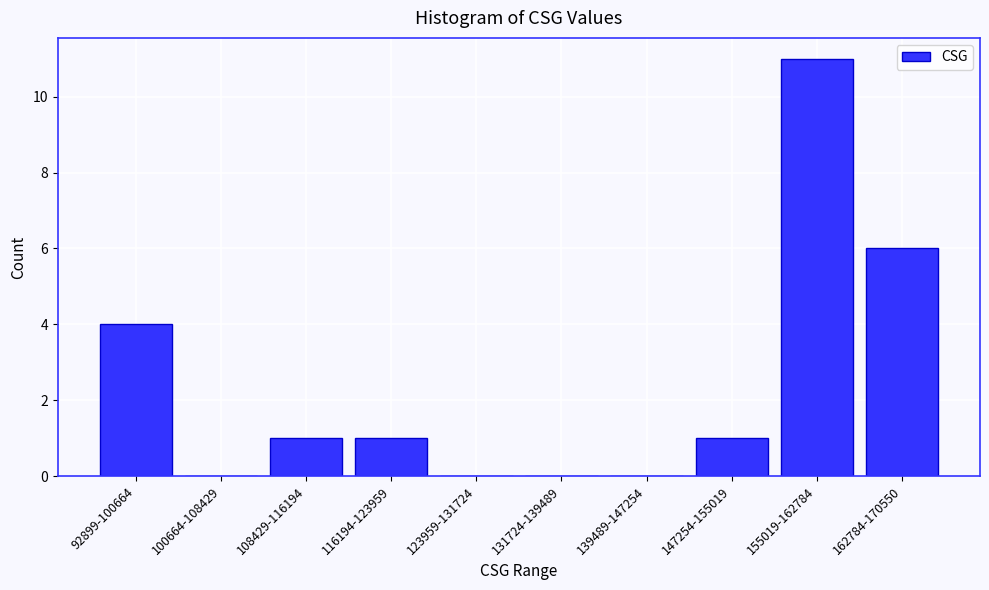

Reading left to right, what are all the values shown in this chart?

92899-100664=4	100664-108429=0	108429-116194=1	116194-123959=1	123959-131724=0	131724-139489=0	139489-147254=0	147254-155019=1	155019-162784=11	162784-170550=6